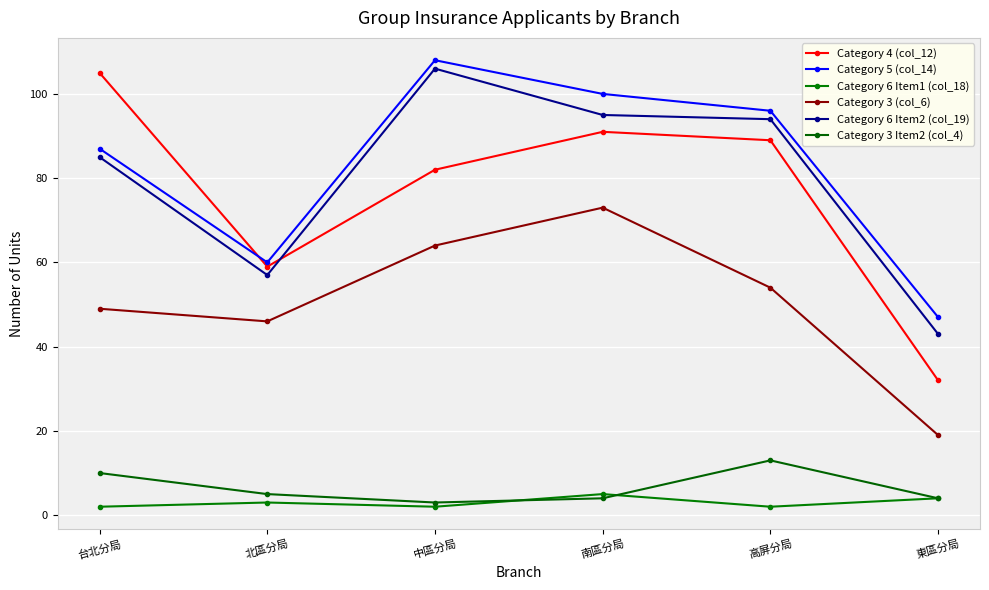

At which category is the sum across all series the highest?

南區分局